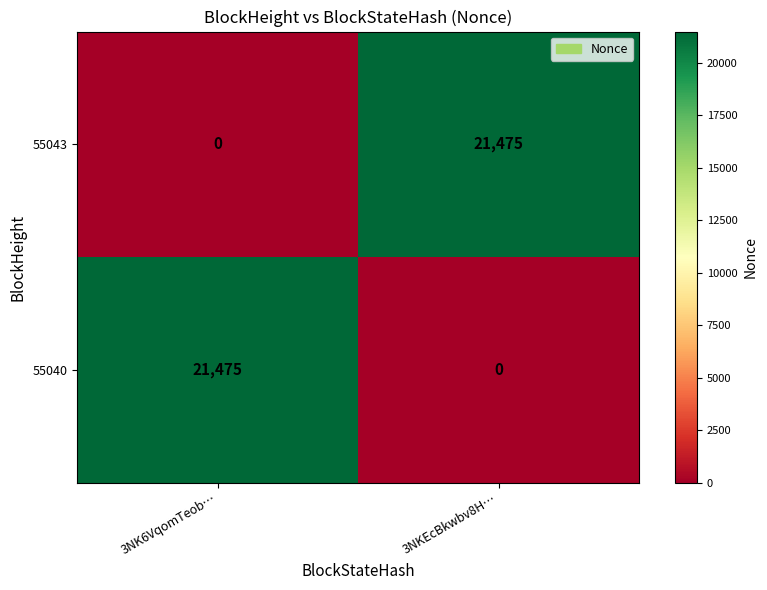

List the labels in order of 55043 value, largest first.

3NKEcBkwbv8H…, 3NK6VqomTeob…